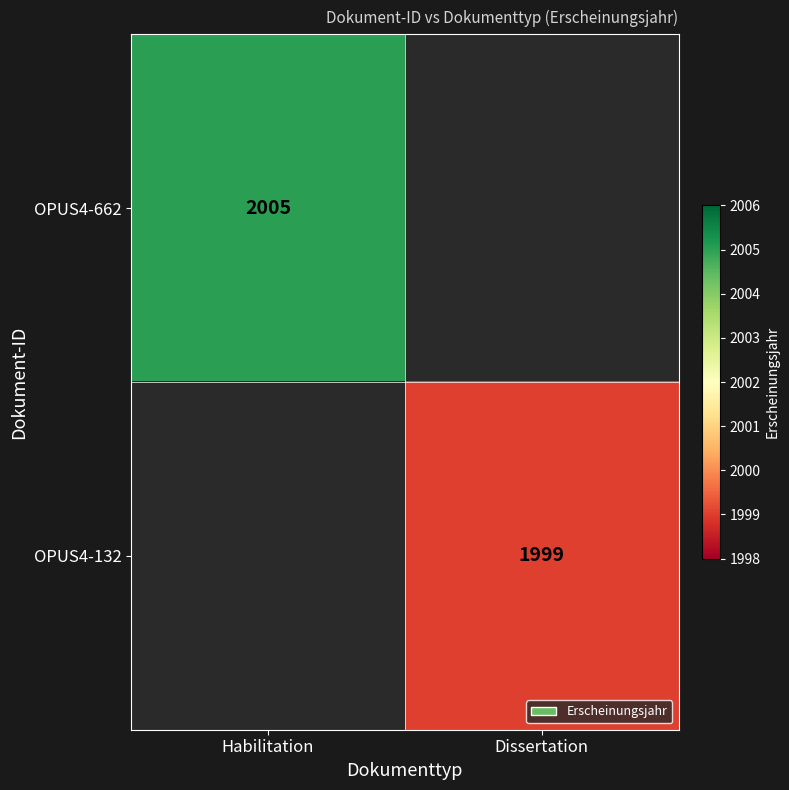

True or false: OPUS4-662 has a value of 1329 at Habilitation.

False